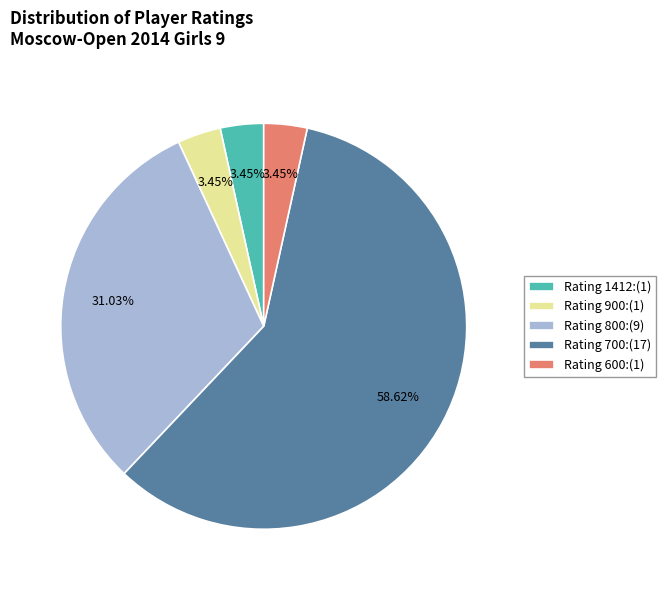

Do Rating 700:(17) and Rating 800:(9) together represent more than half of the pie?

Yes